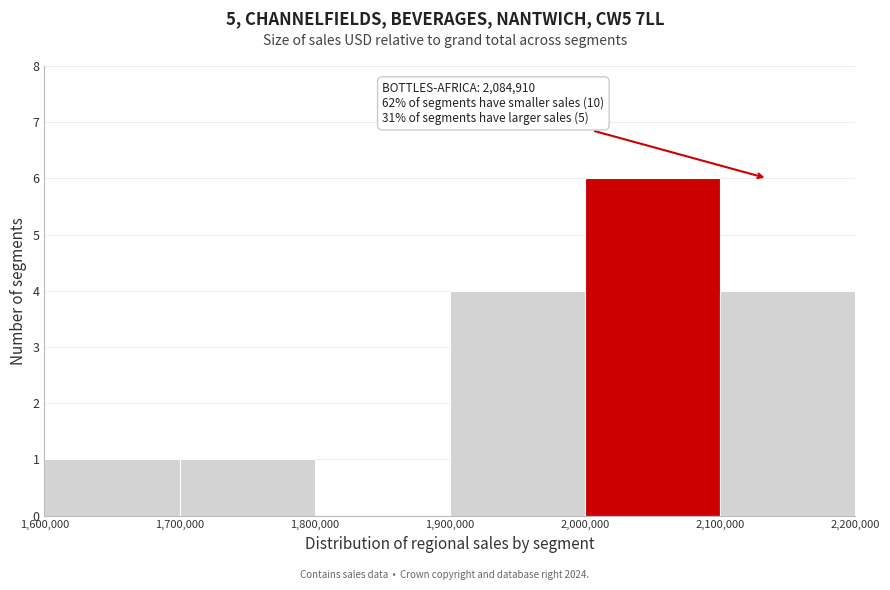

Which range on the x-axis has the tallest bar?

2,000,000 to 2,100,000